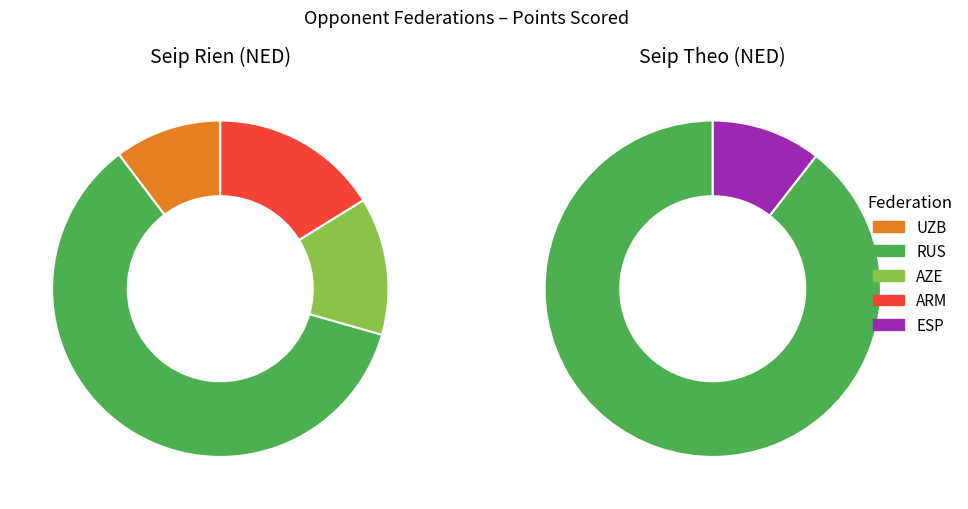

Is the sum of 0 and 3 greater than half?

No